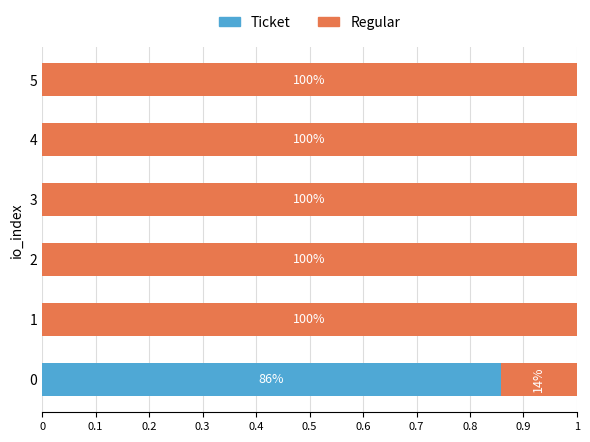

Reading left to right, what are all the values shown in this chart?

Ticket: 0.9	0.0	0.0	0.0	0.0	0.0
Regular: 0.1	1.0	1.0	1.0	1.0	1.0